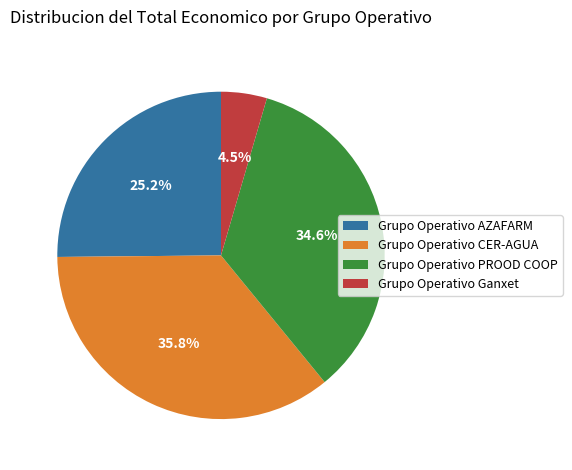

What is the total percentage of Grupo Operativo PROOD COOP and Grupo Operativo CER-AGUA?

70.3%